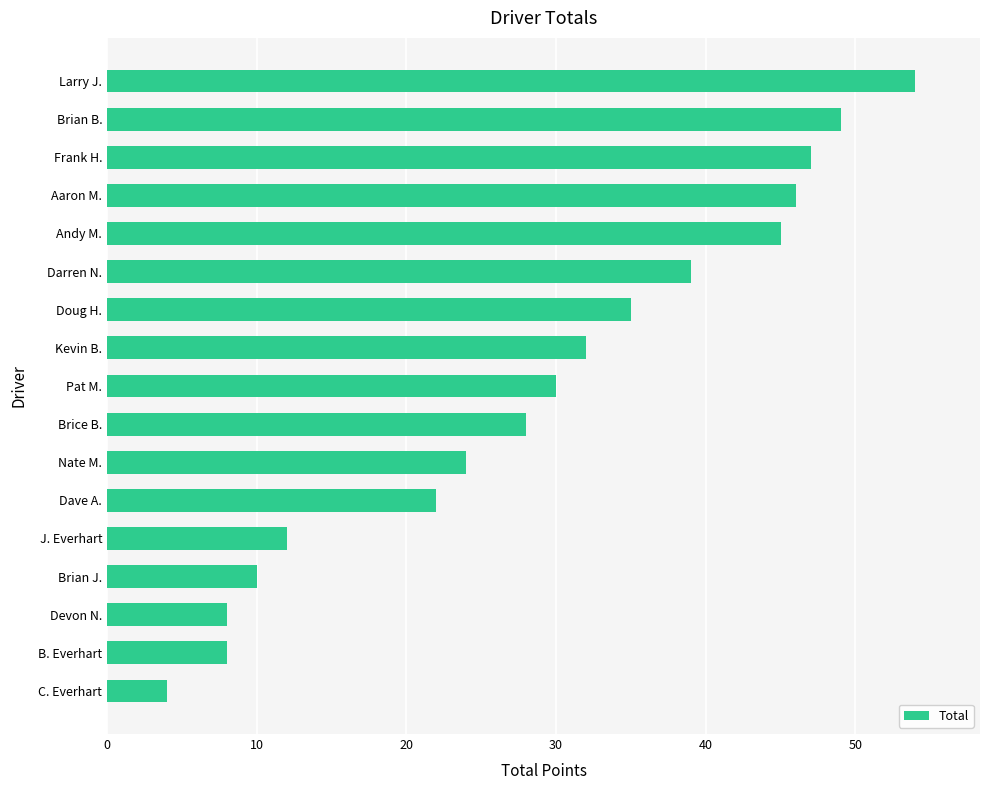

What is the approximate value at Brian J.?

10